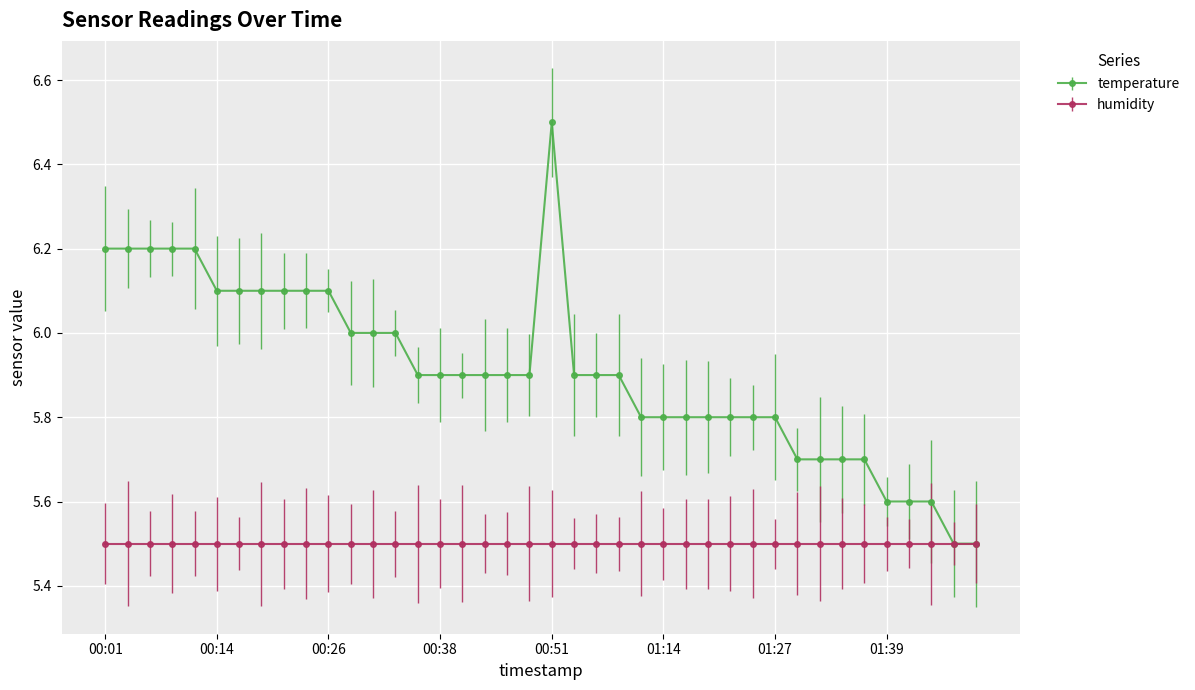

Which label corresponds to the smallest value in the chart?

01:47